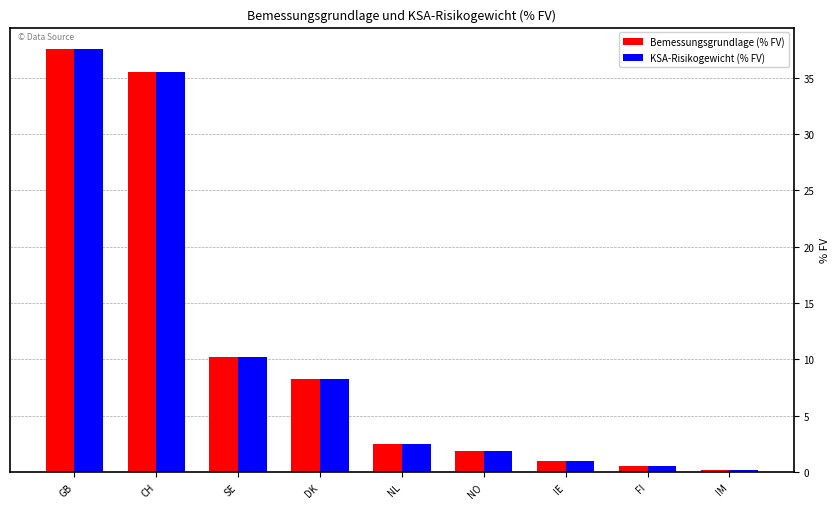

What is the difference between the maximum and second lowest values in the KSA-Risikogewicht (% FV) series?

37.0